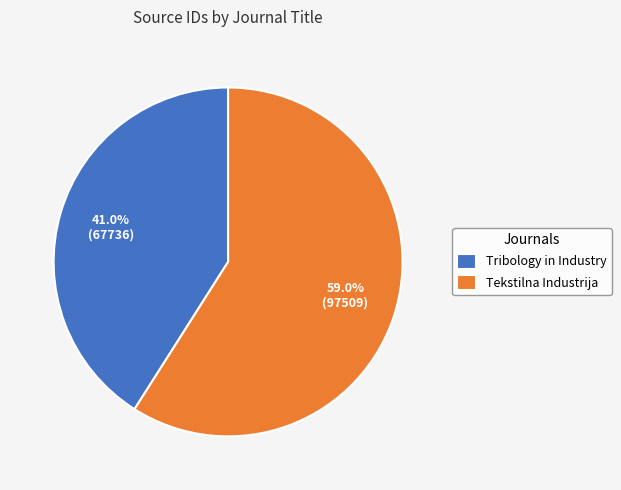

The Tribology in Industry slice represents 41% of the pie. True or false?

True